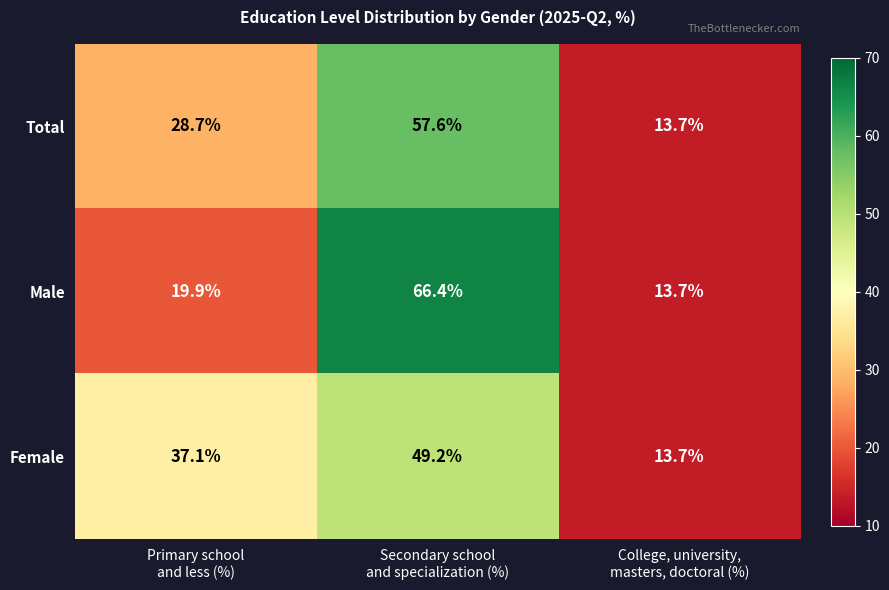

What is the average value of the Total series?

33.3